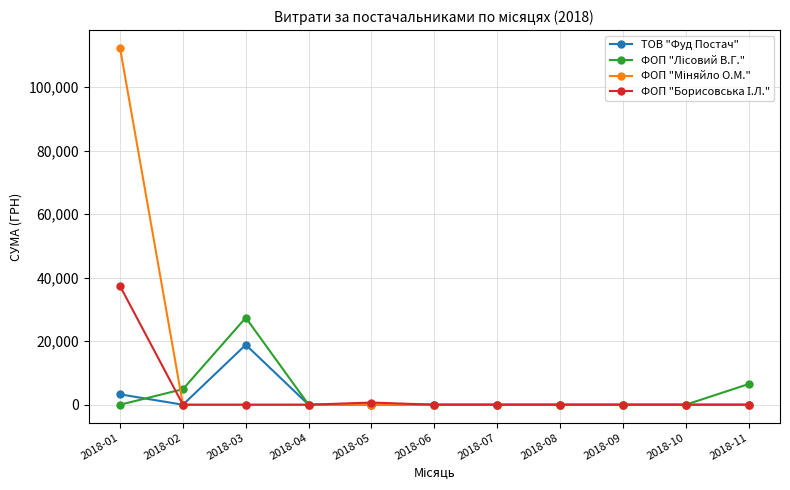

At which category does ТОВ "Фуд Постач" reach its first local peak?

2018-03